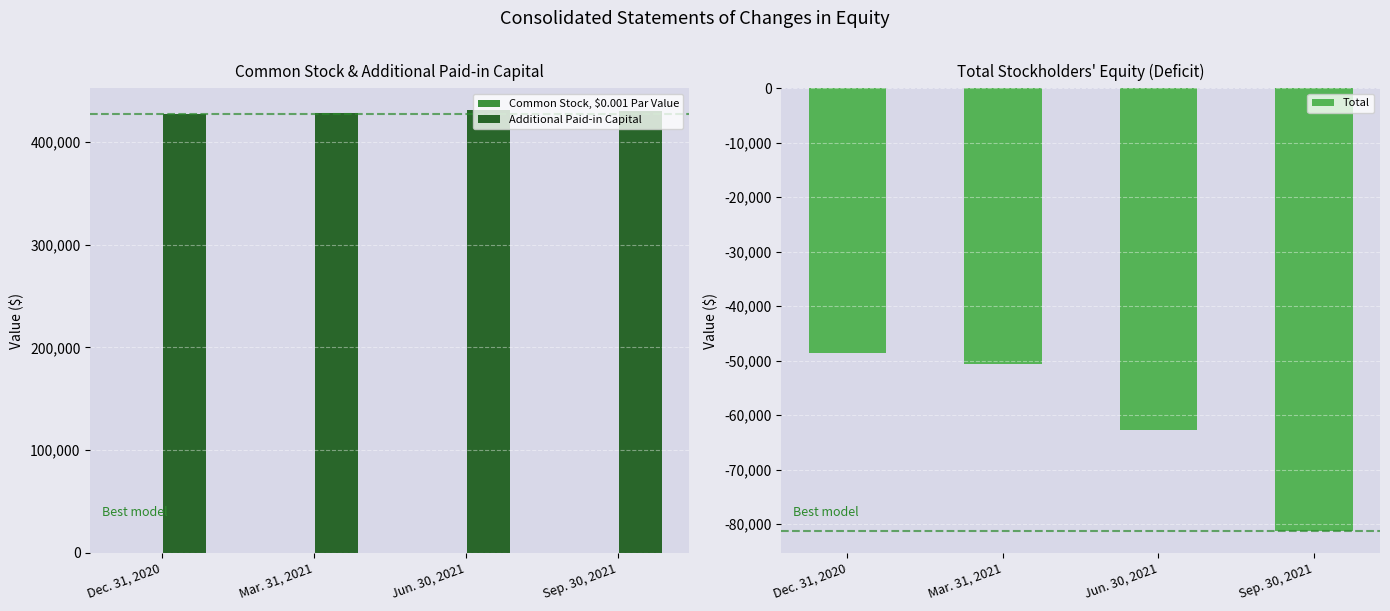

How many bars are there in total?

12